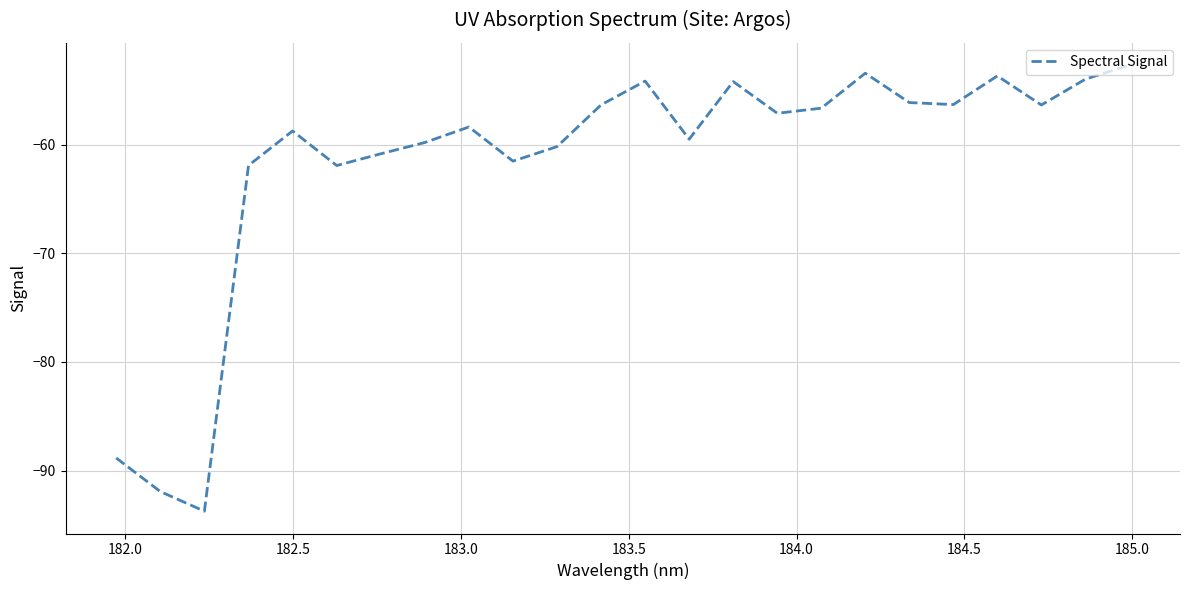

What is the maximum value shown in the chart?

-52.7